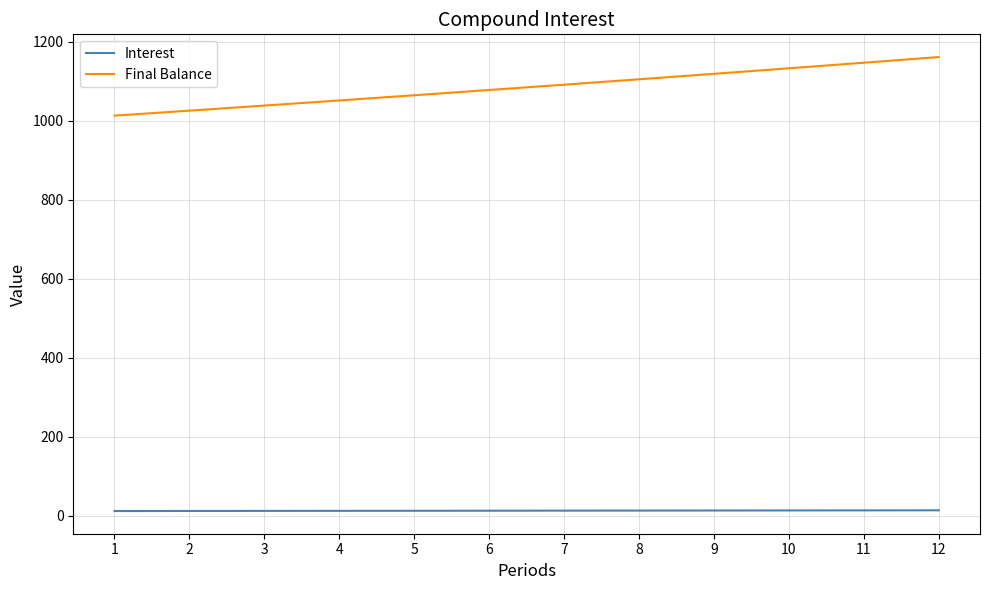

At 9, list the series in order from smallest to largest.

Interest, Final Balance